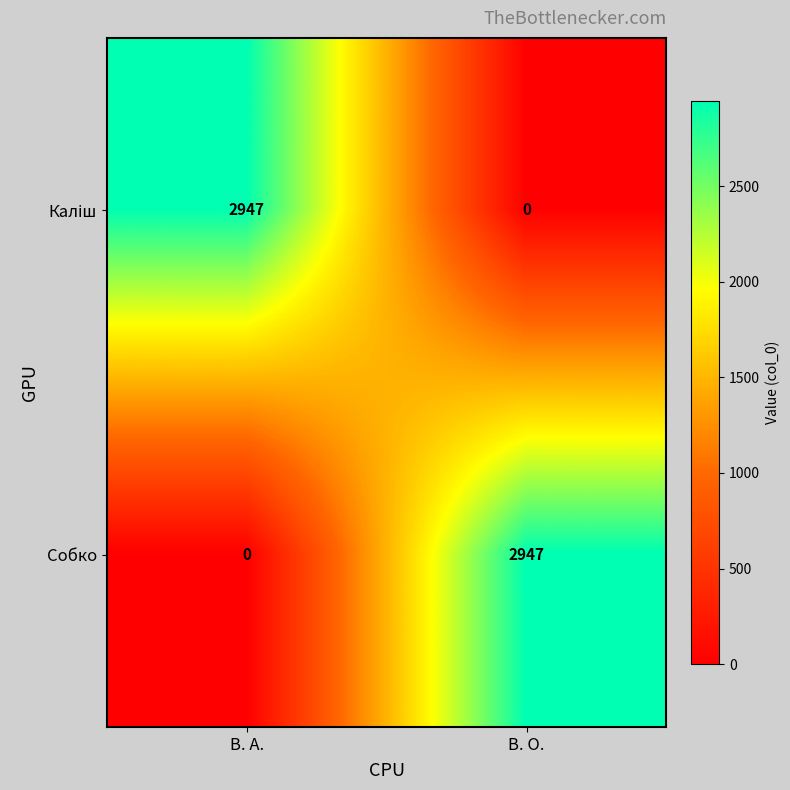

How many categories are shown in the chart?

2